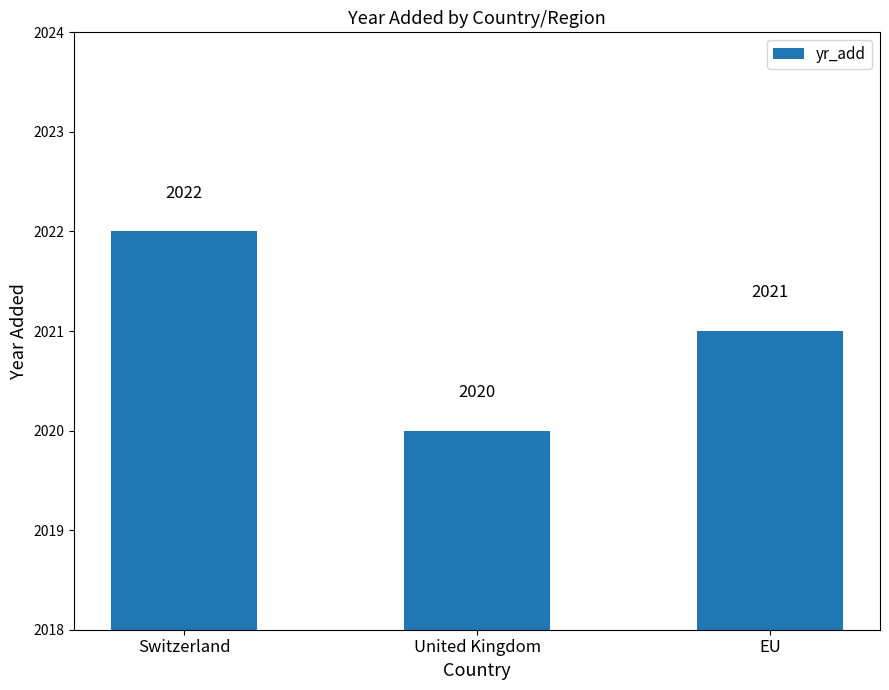

What is the greatest value displayed?

2022